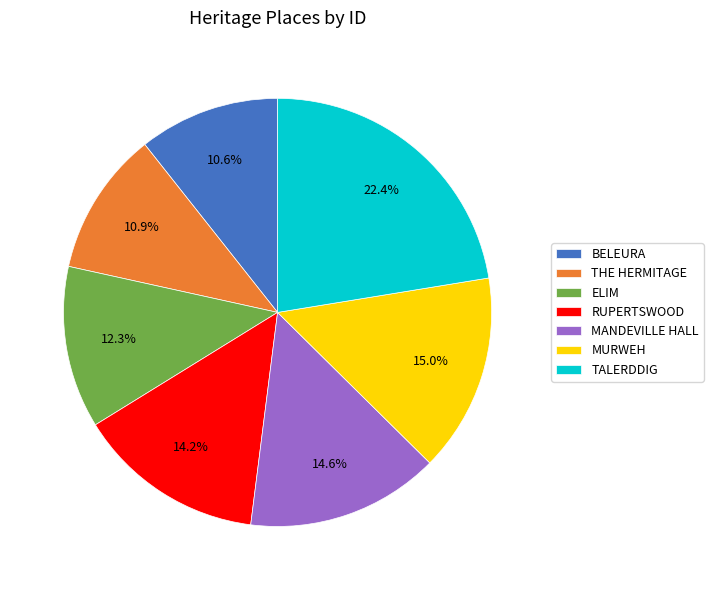

True or false: ELIM accounts for 18% of the total.

False